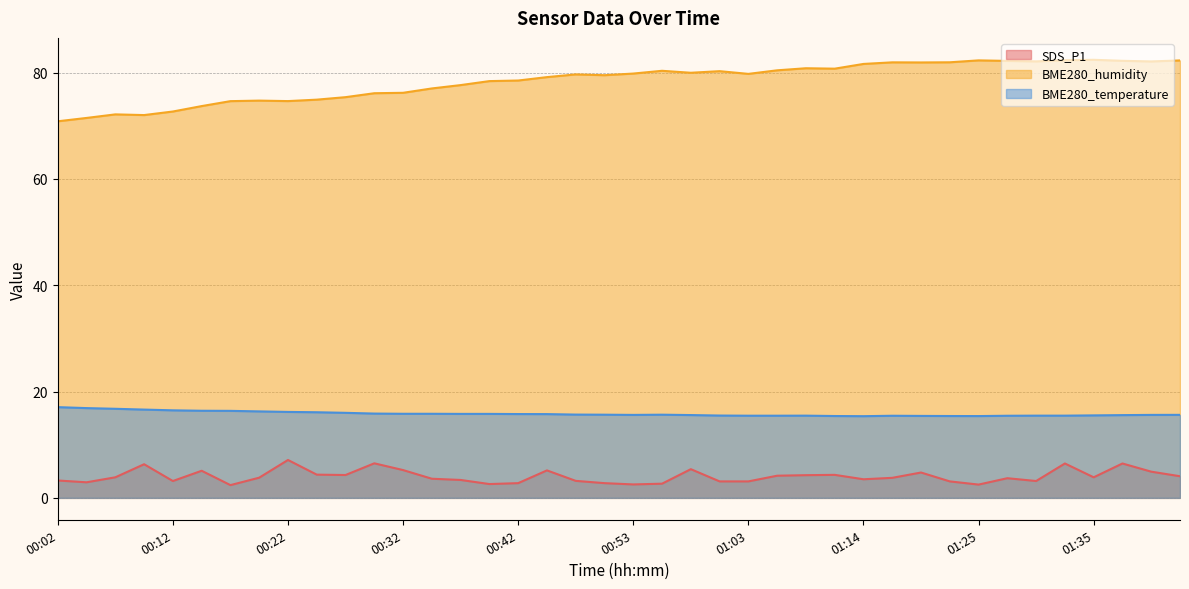

At which label is SDS_P1 closest to 4?

01:46